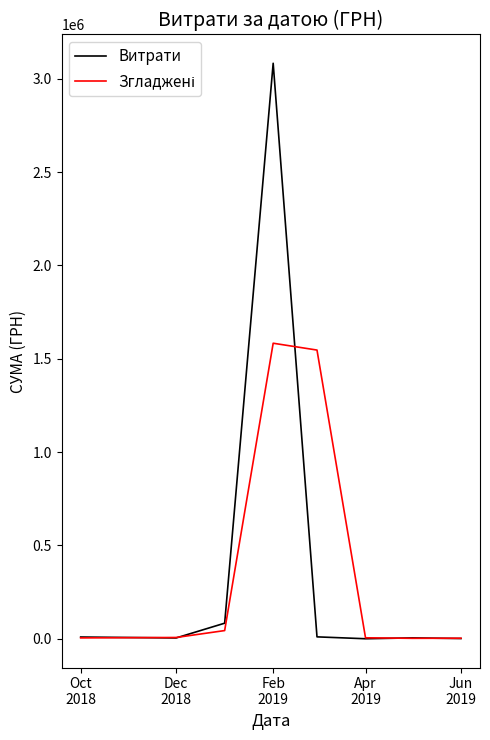

What is the maximum value for Витрати?

3083448.5